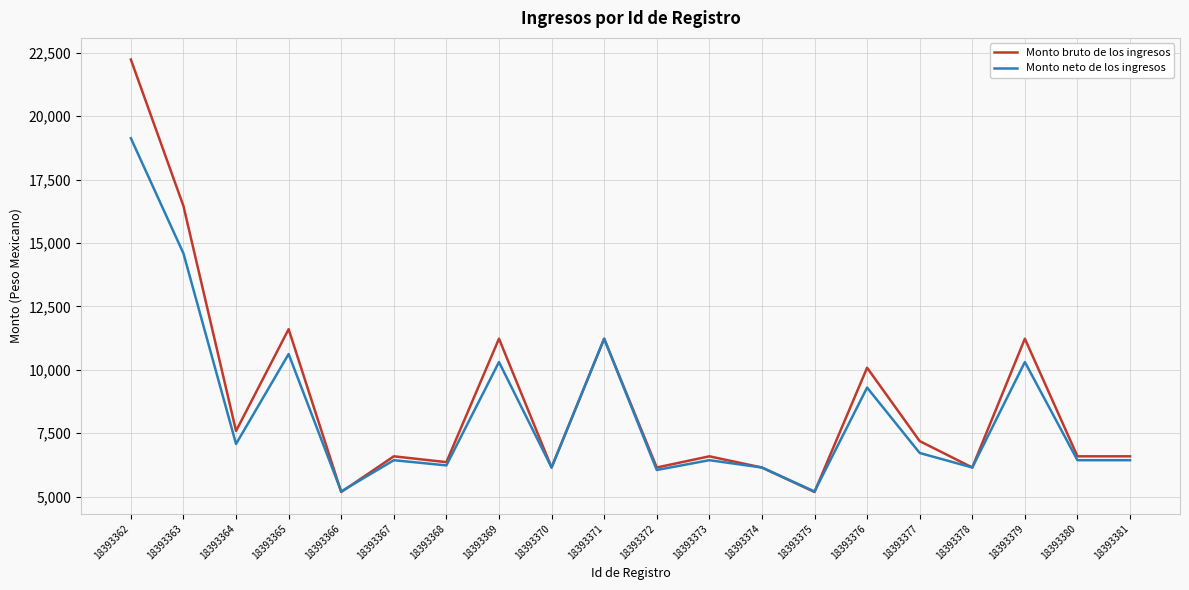

What is the maximum value shown in the chart?

22239.9